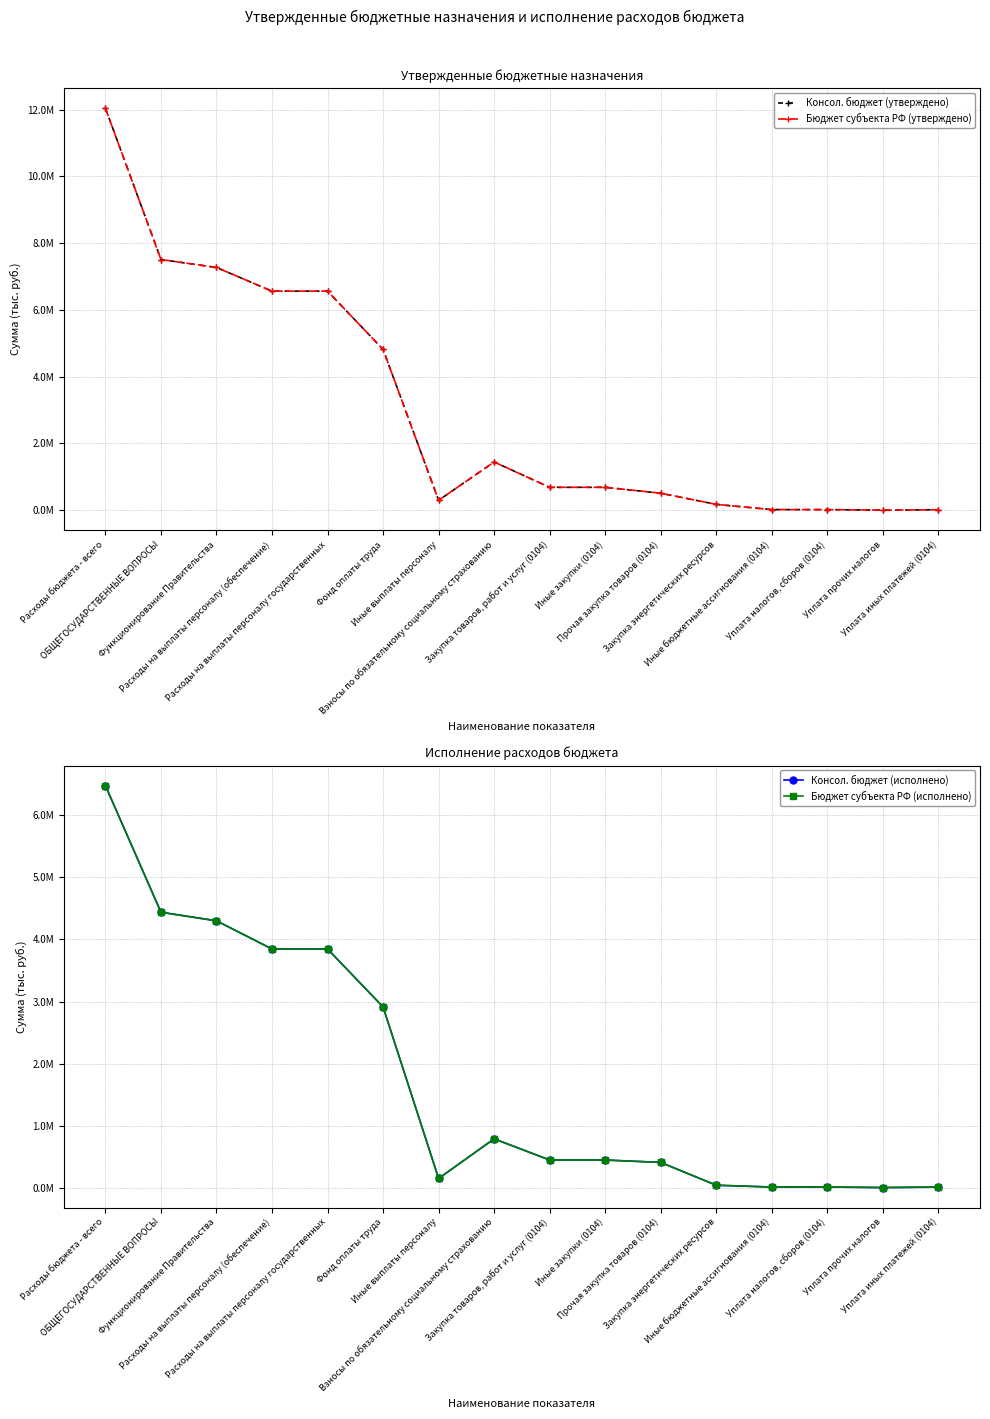

What position from the left is Прочая закупка товаров (0104)?

11